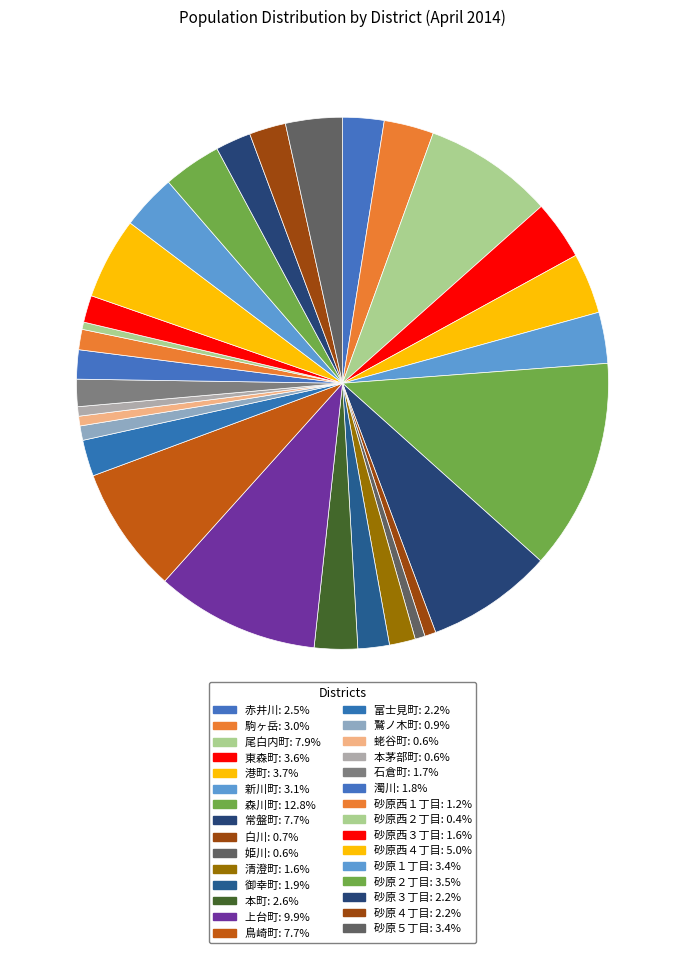

How many segments does this pie chart have?

30